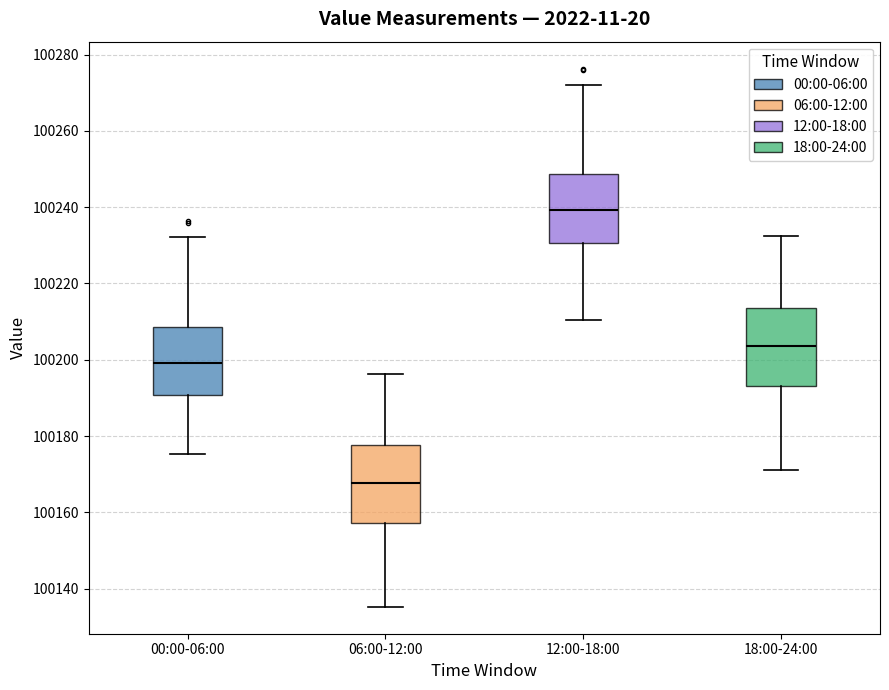

Which box has the lowest median line?

06:00-12:00